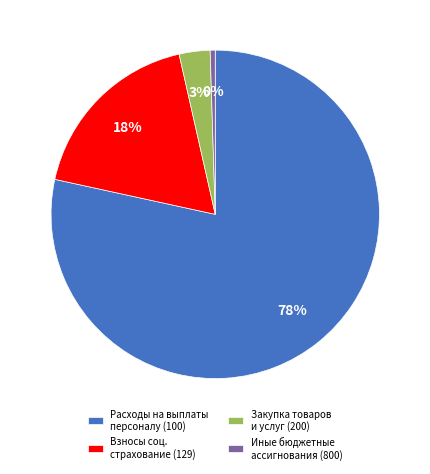

To the nearest percent, what percentage of the pie is Взносы соц. страхование (129)?

18%